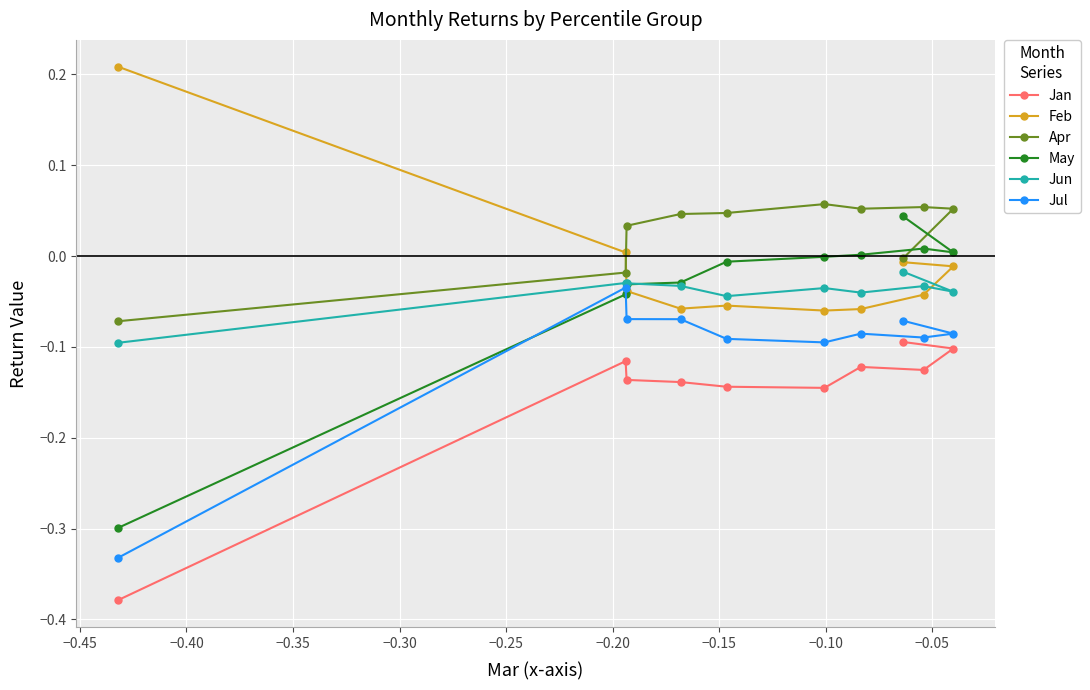

Which series has the largest total across all categories?

Apr